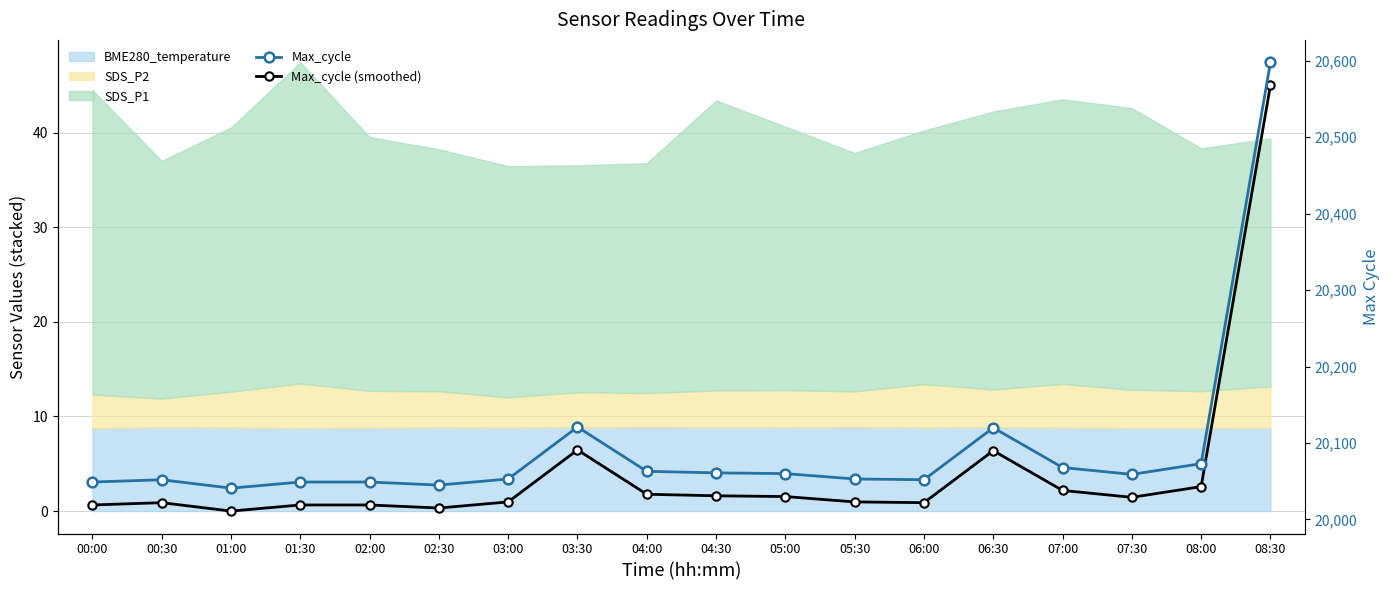

Reading left to right, list all the values displayed in this chart.

Max_cycle: 20049	20052	20041	20049	20049	20045	20053	20121	20063	20061	20060	20053	20052	20120	20068	20059	20073	20598
Max_cycle (smoothed): 20019	20022	20011	20019	20019	20015	20023	20091	20033	20031	20030	20023	20022	20090	20038	20029	20043	20568